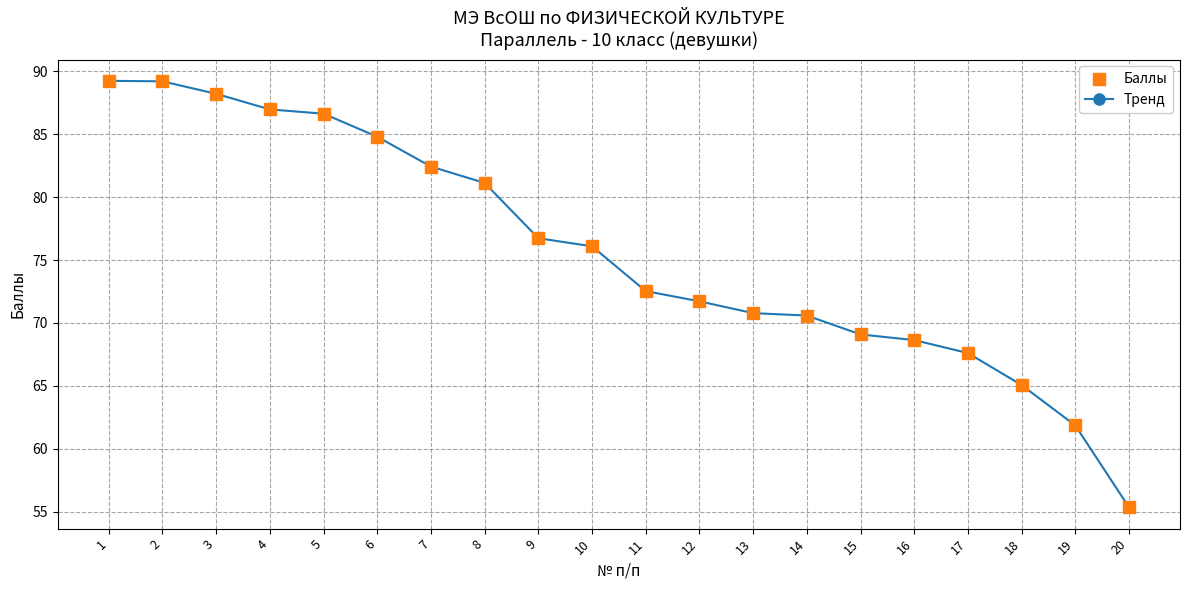

What is the change in value from 8 to 17?

-13.5